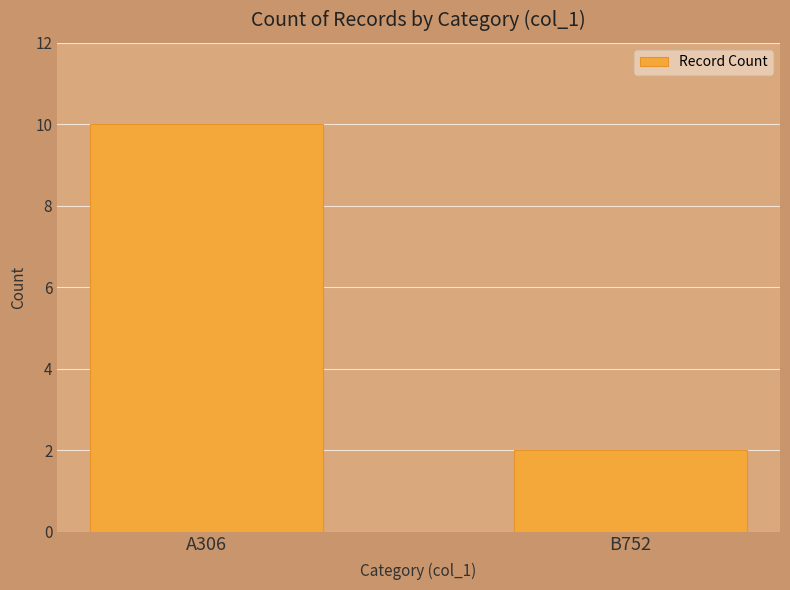

How many values are between 2 and 10?

2